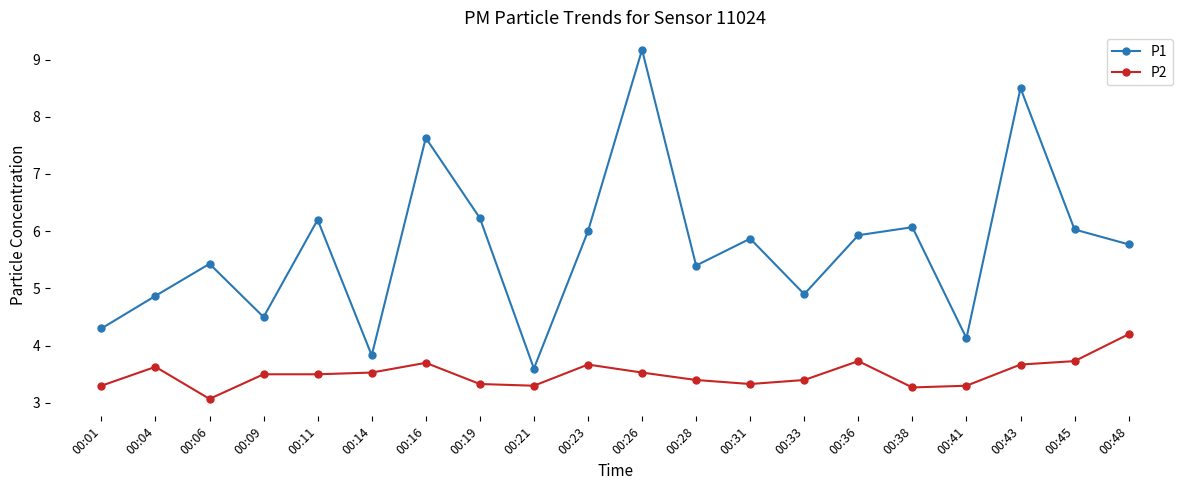

Which series changed the most between 00:33 and 00:43?

P1